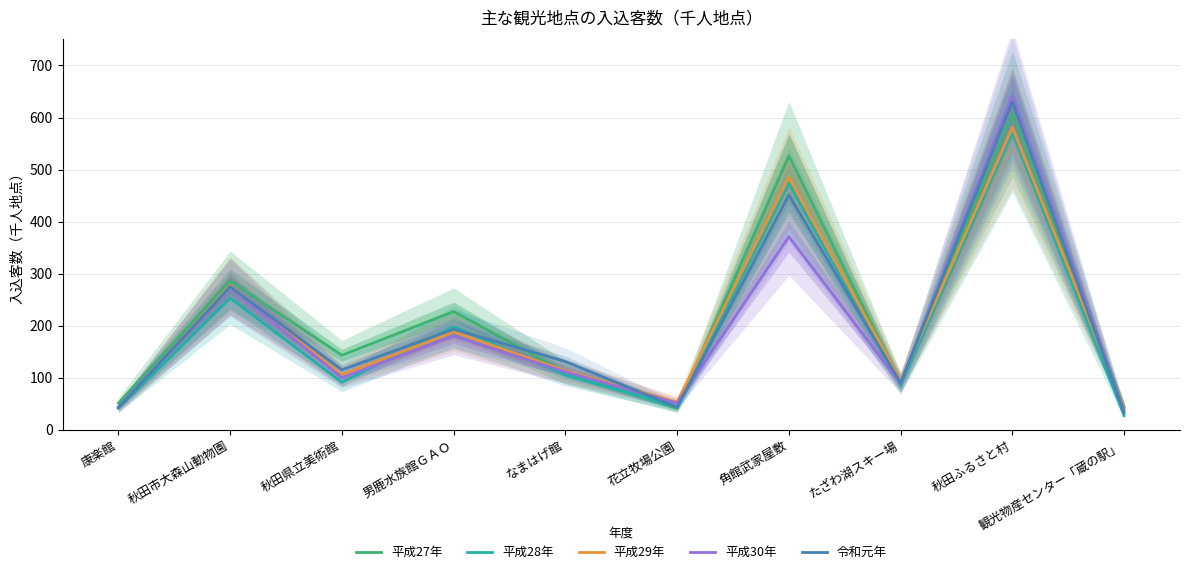

What is the sum of all 令和元年 values?

2002